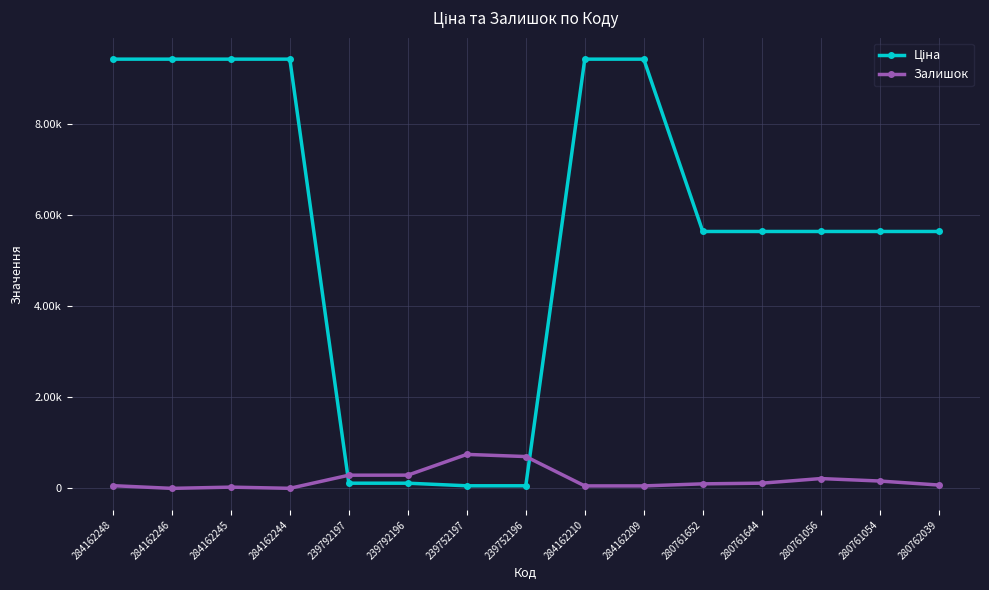

Is this an area chart (filled region under the line)?

No